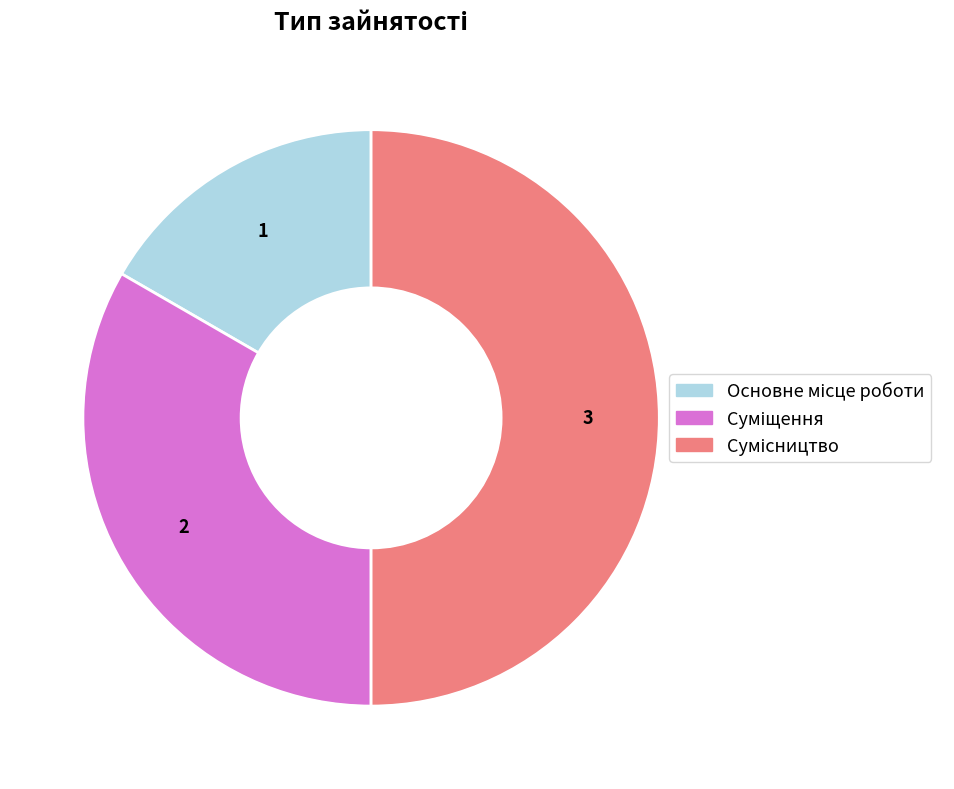

What is the change in value from Основне місце роботи to Суміщення?

+1